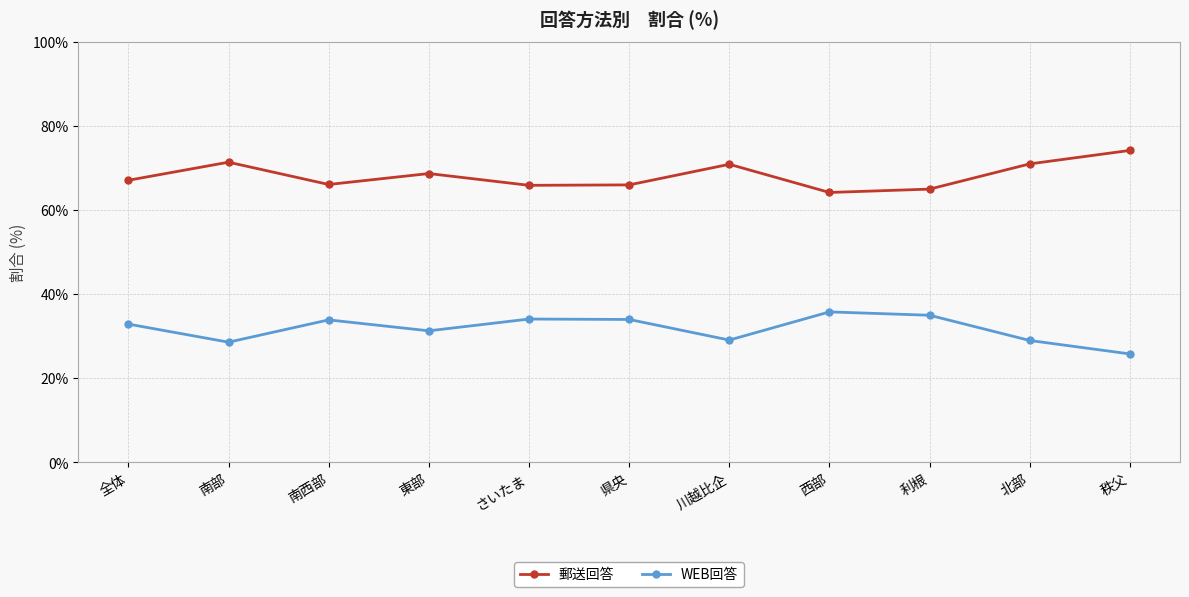

What is the lowest value of the 郵送回答 series?

64.2